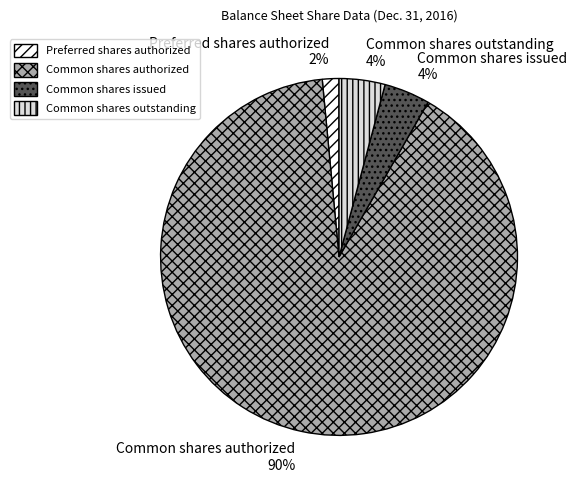

The Common shares authorized slice represents 97% of the pie. True or false?

False